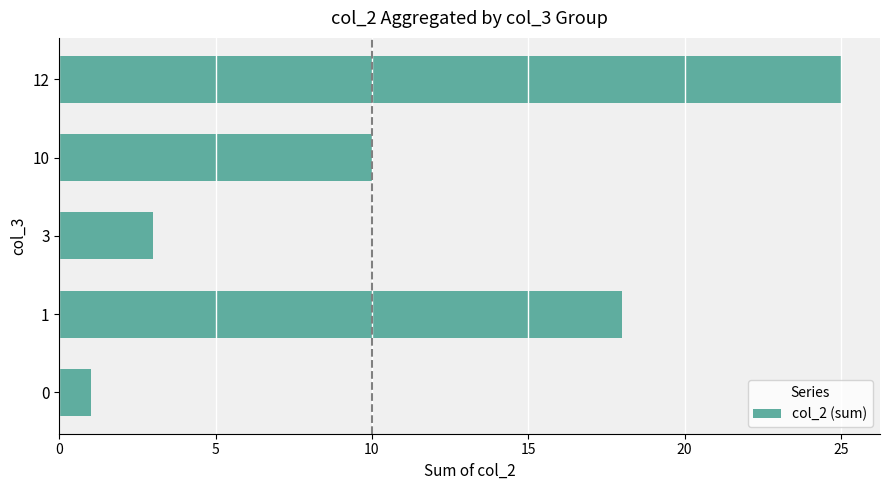

True or false: the data shows 4 at 10.

False